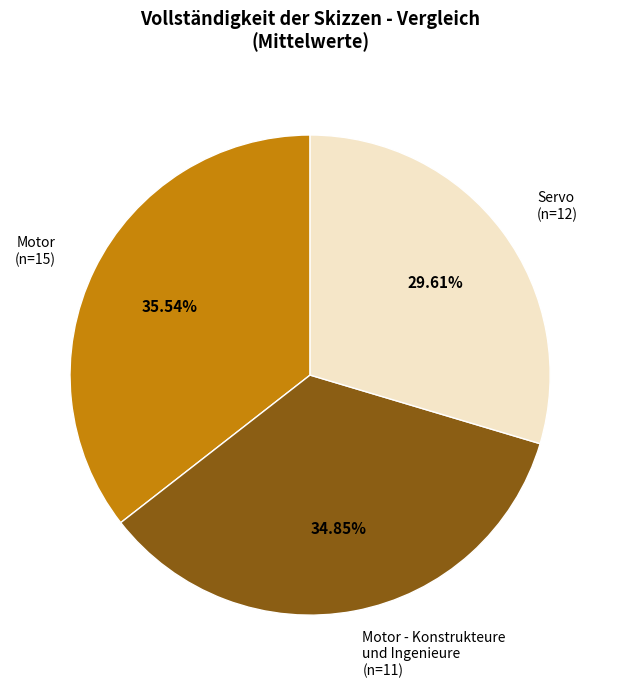

How many segments does this pie chart have?

3